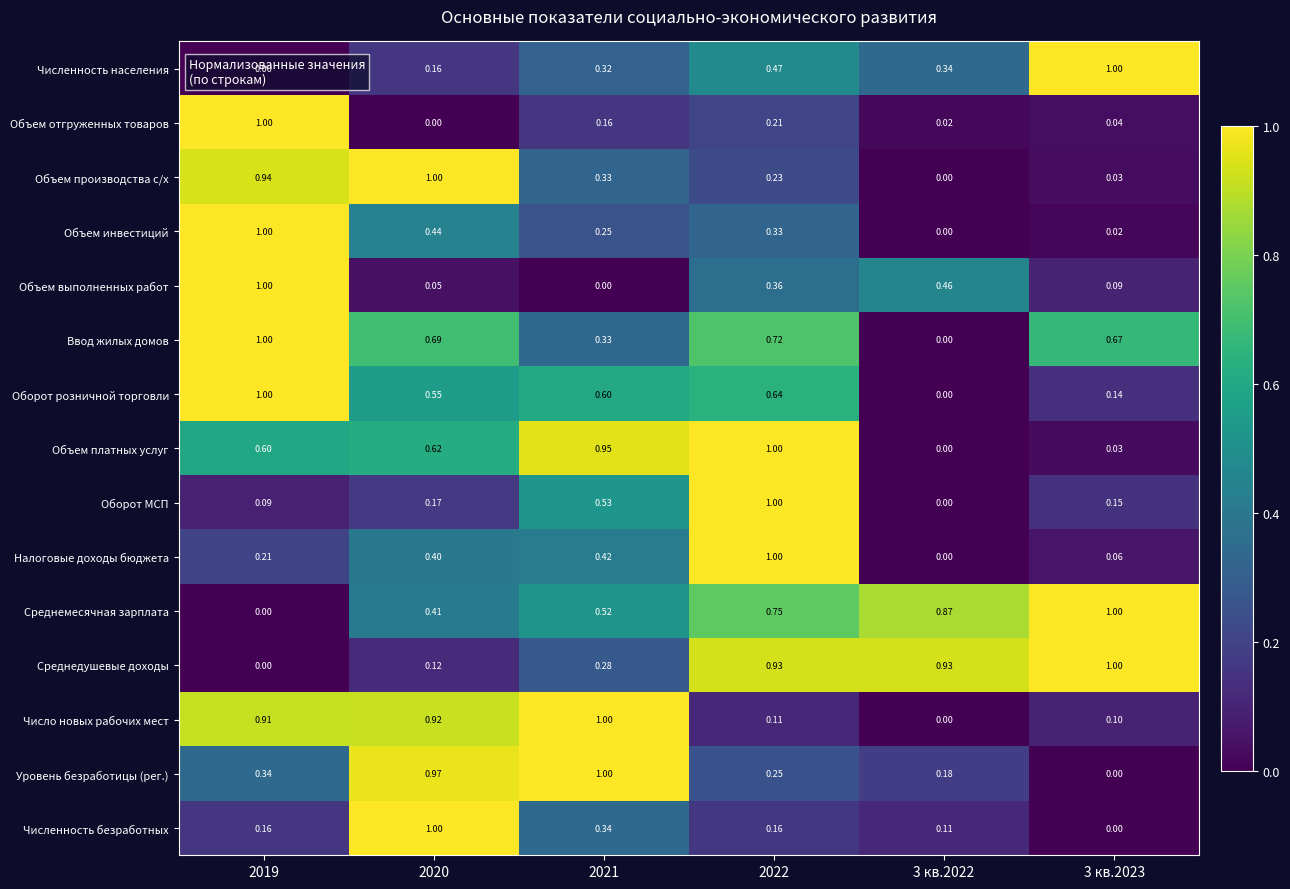

Between 2019 and 2020, which series saw the biggest shift?

Объем отгруженных товаров